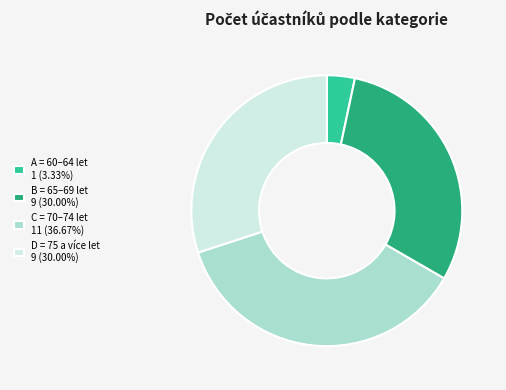

Do B = 65–69 let 9 (30.00%) and C = 70–74 let 11 (36.67%) together represent more than half of the pie?

Yes